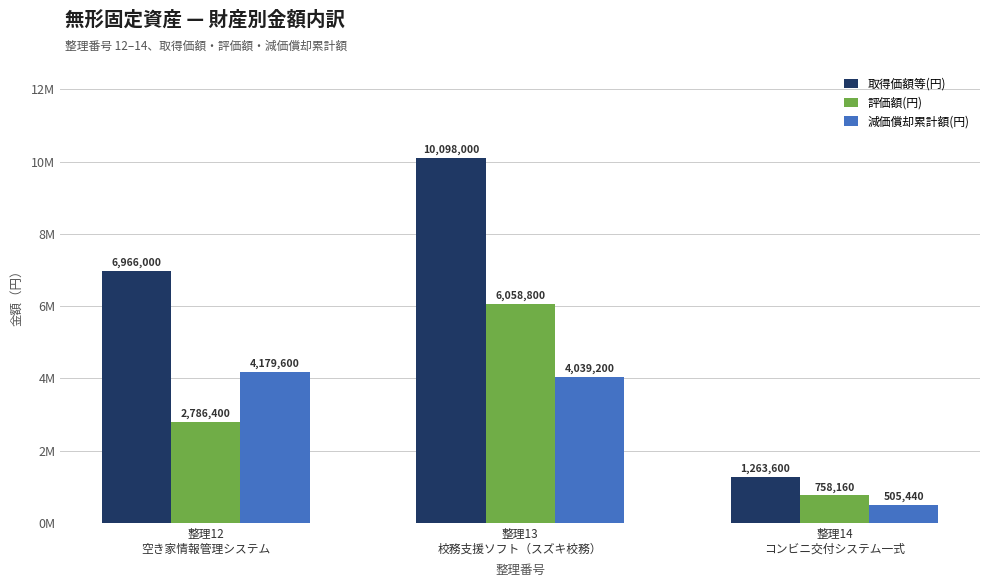

Which category has the highest value in the 評価額(円) series?

整理13
校務支援ソフト（スズキ校務）